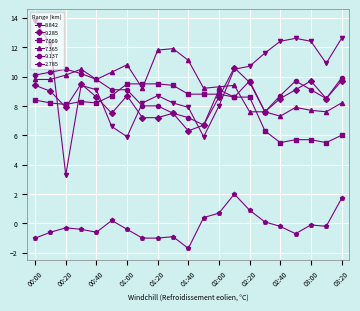

What is the maximum value shown in the chart?

13.8